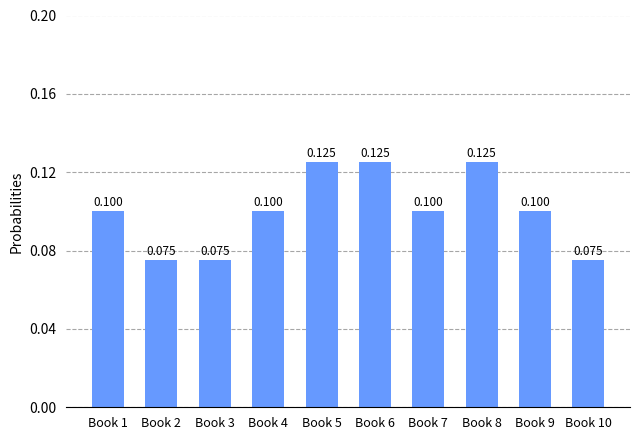

How many categories are shown in the chart?

10